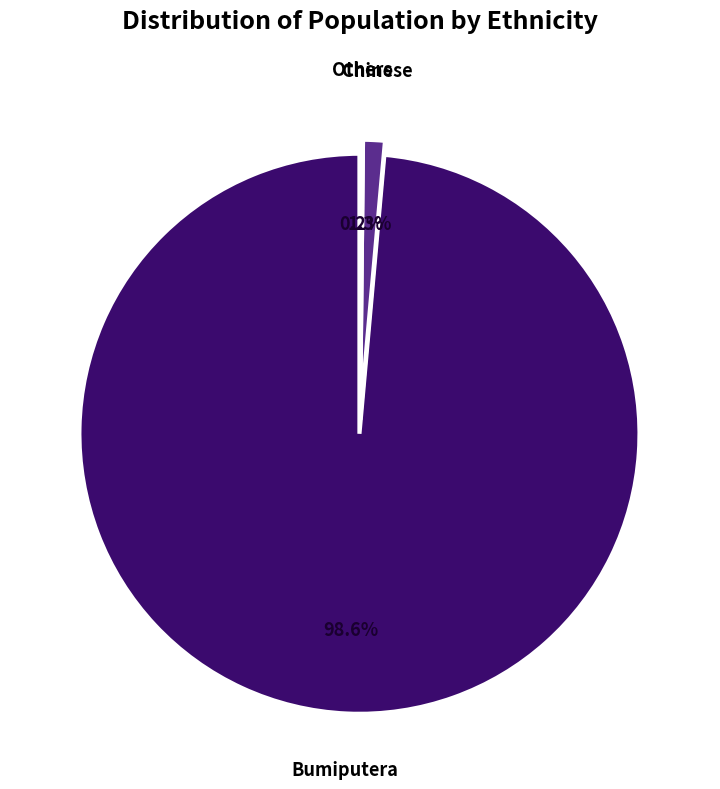

Is there any slice that represents more than half of the pie?

Yes